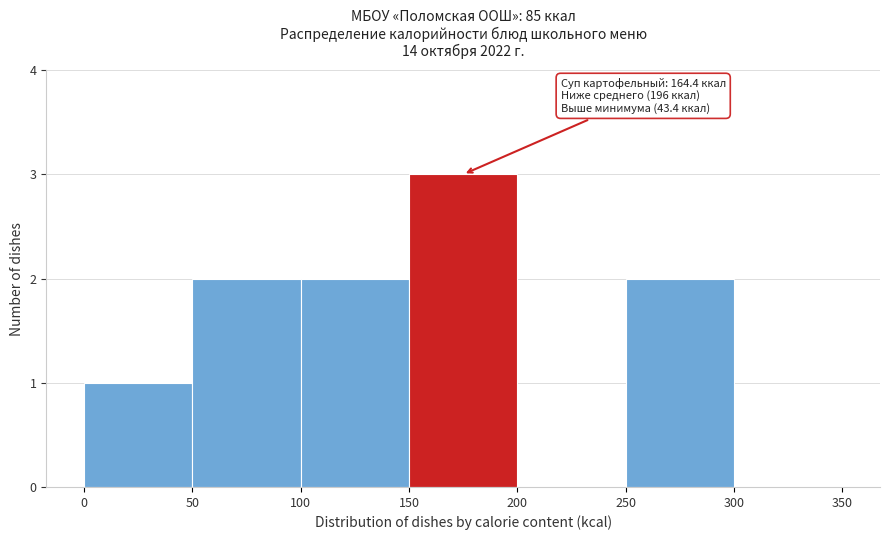

Which range on the x-axis has the tallest bar?

150 to 200